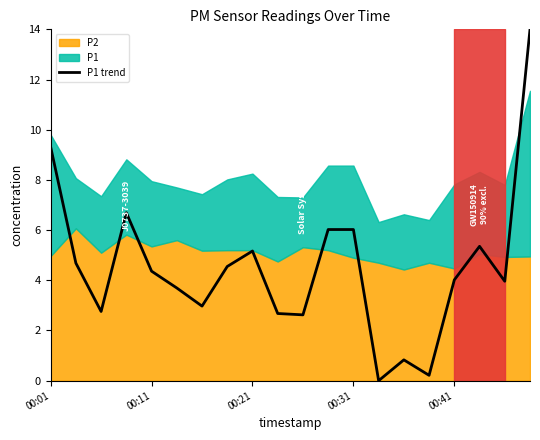

Is it true that P1 trend equals 9.3 at 00:01?

True